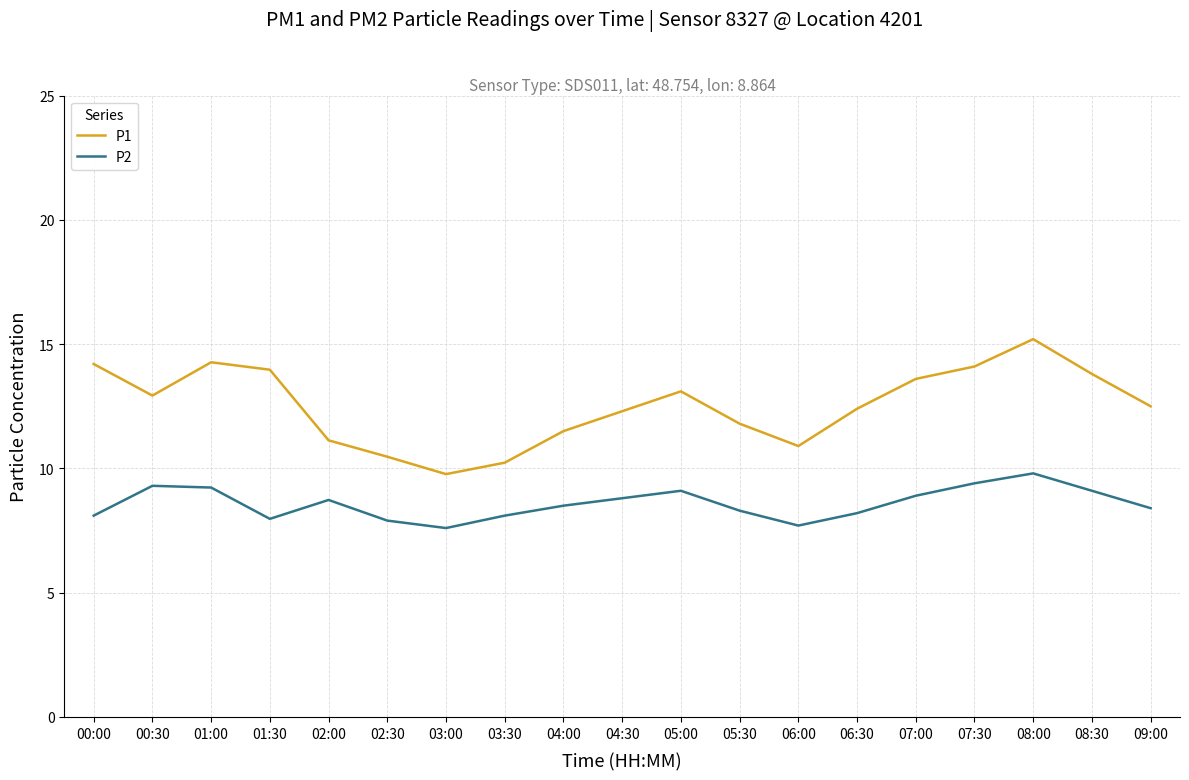

List the series in order of their peak value, highest first.

P1, P2